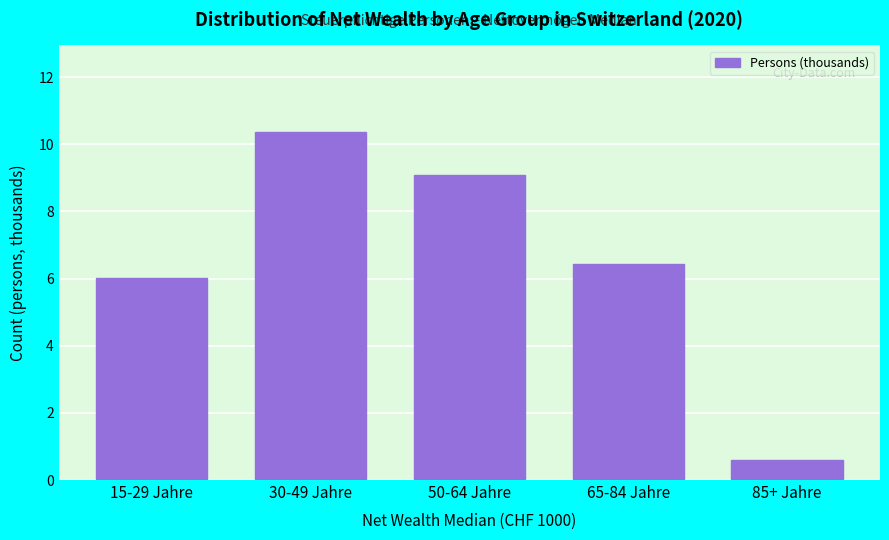

Reading left to right, list all the values displayed in this chart.

15-29 Jahre=6.0	30-49 Jahre=10.4	50-64 Jahre=9.1	65-84 Jahre=6.4	85+ Jahre=0.6